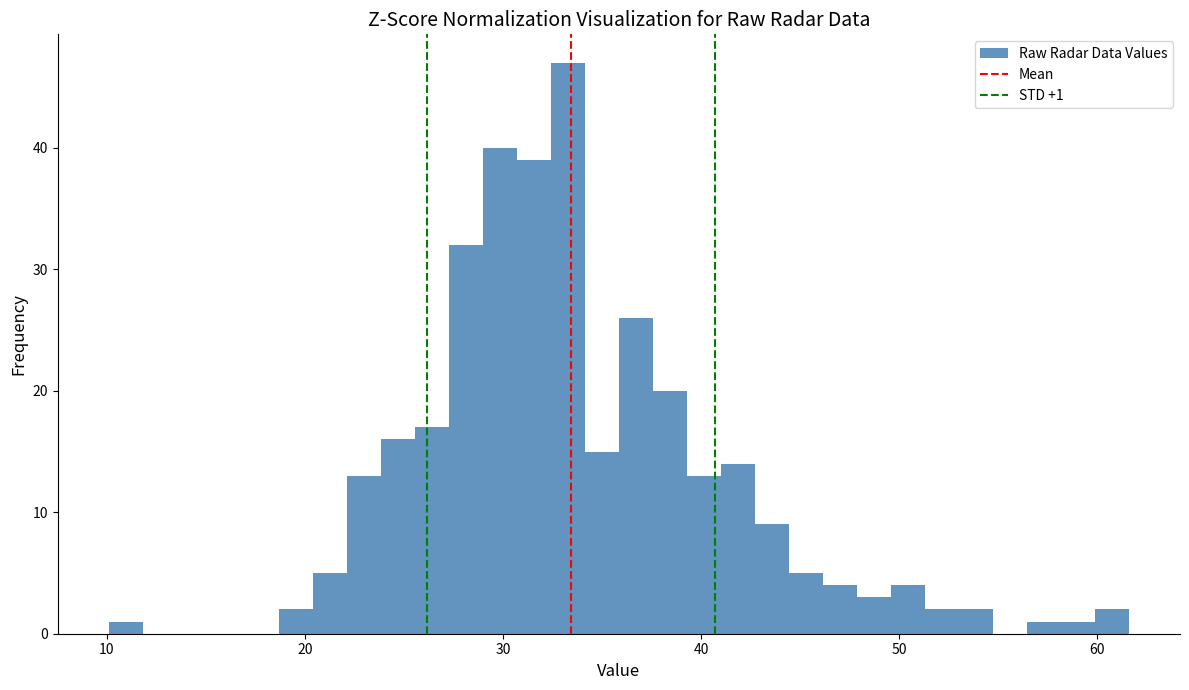

Read against the x-axis, roughly where is the centre of the tallest bar?

33